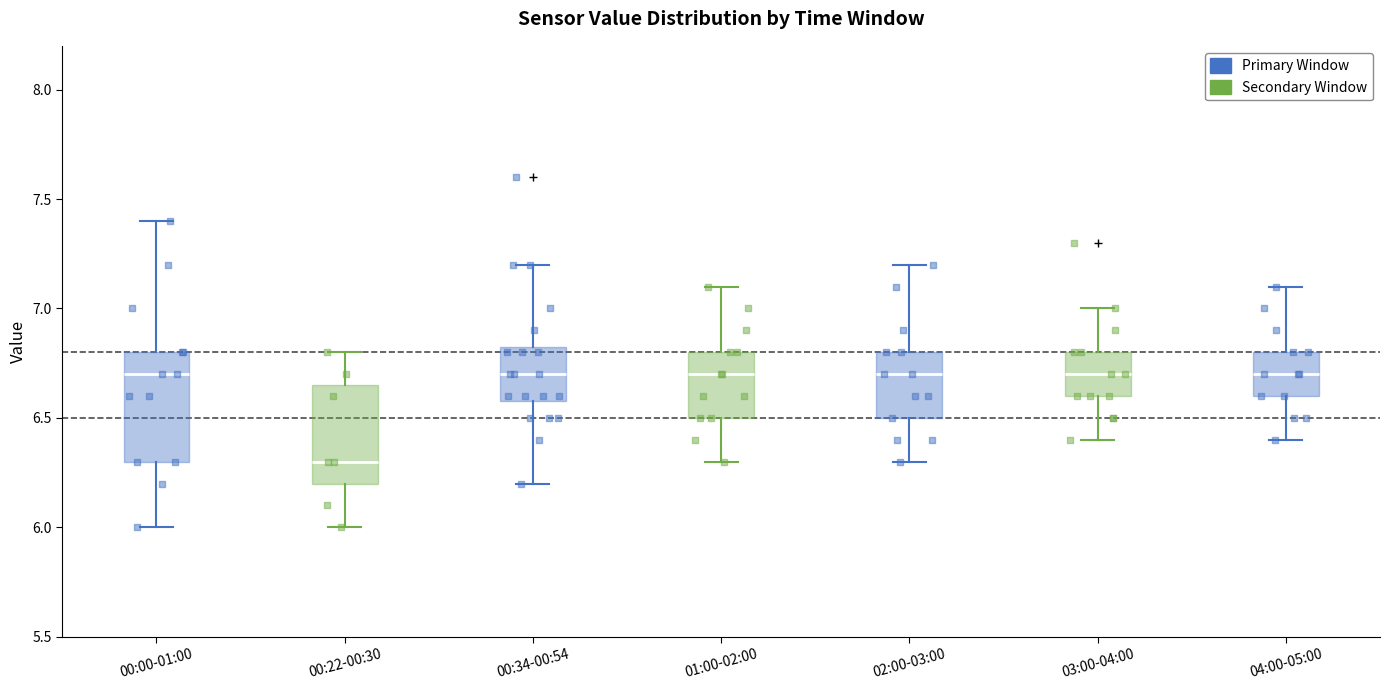

Reading left to right, transcribe this box plot: for each box, give where its median line is, the range the box spans, and where its two whiskers end, as read against the y-axis. The values are not printed on the chart, so give them approximately, as read against the axis.

00:00-01:00: median 6.70, box 6.30 to 6.80, whiskers 6.00 to 7.40
00:22-00:30: median 6.30, box 6.20 to 6.65, whiskers 6.00 to 6.80
00:34-00:54: median 6.70, box 6.60 to 6.85, whiskers 6.20 to 7.20
01:00-02:00: median 6.70, box 6.50 to 6.80, whiskers 6.30 to 7.10
02:00-03:00: median 6.70, box 6.50 to 6.80, whiskers 6.30 to 7.20
03:00-04:00: median 6.70, box 6.60 to 6.80, whiskers 6.40 to 7.00
04:00-05:00: median 6.70, box 6.60 to 6.80, whiskers 6.40 to 7.10